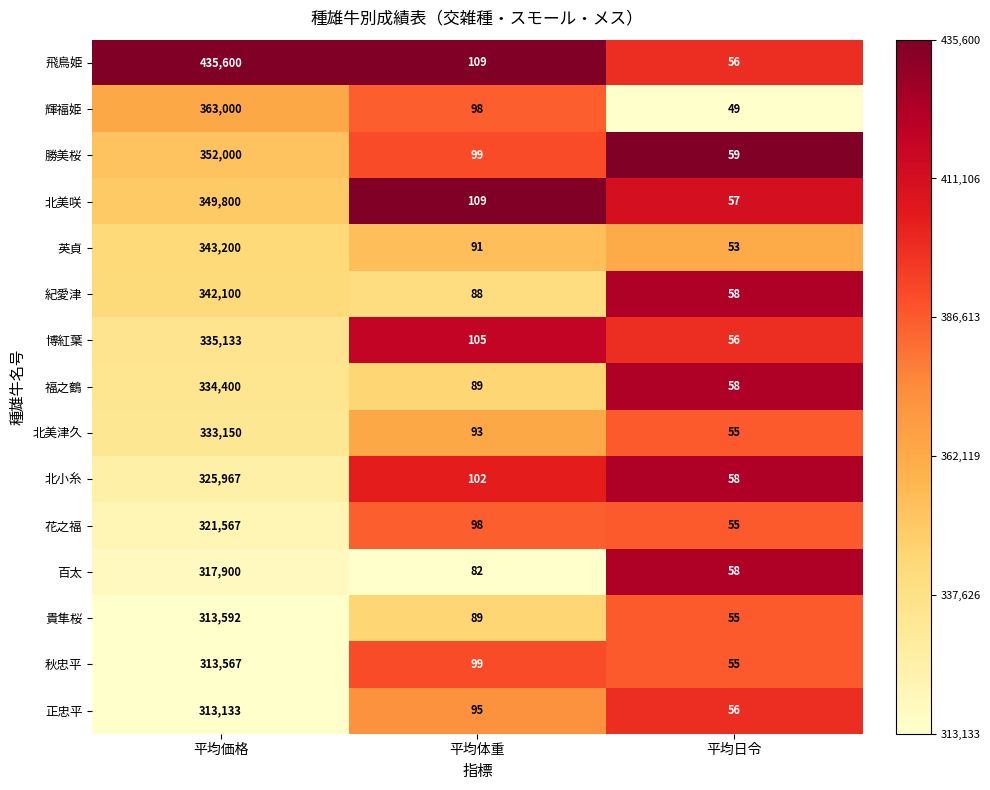

Rank the series by their maximum value, from lowest to highest.

正忠平, 秋忠平, 貴隼桜, 百太, 花之福, 北小糸, 北美津久, 福之鶴, 博紅葉, 紀愛津, 英貞, 北美咲, 勝美桜, 輝福姫, 飛鳥姫